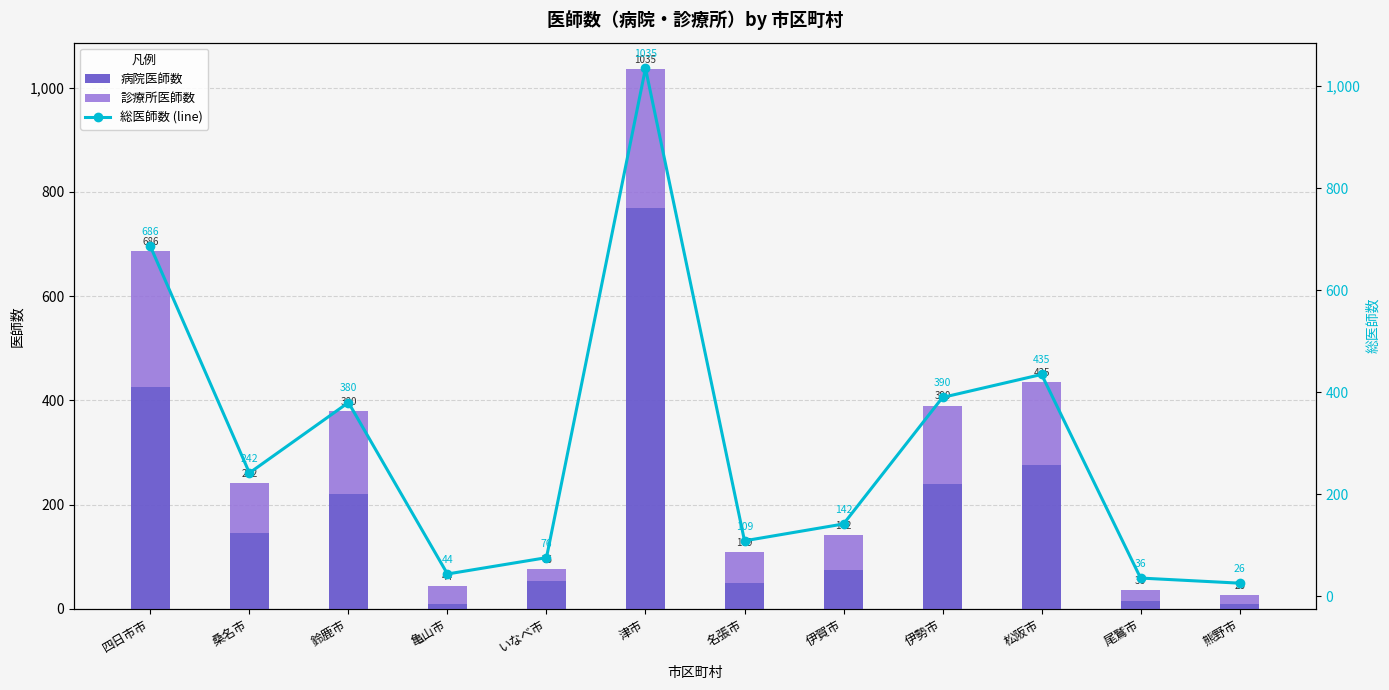

What is the total value across all series at 津市?

2070